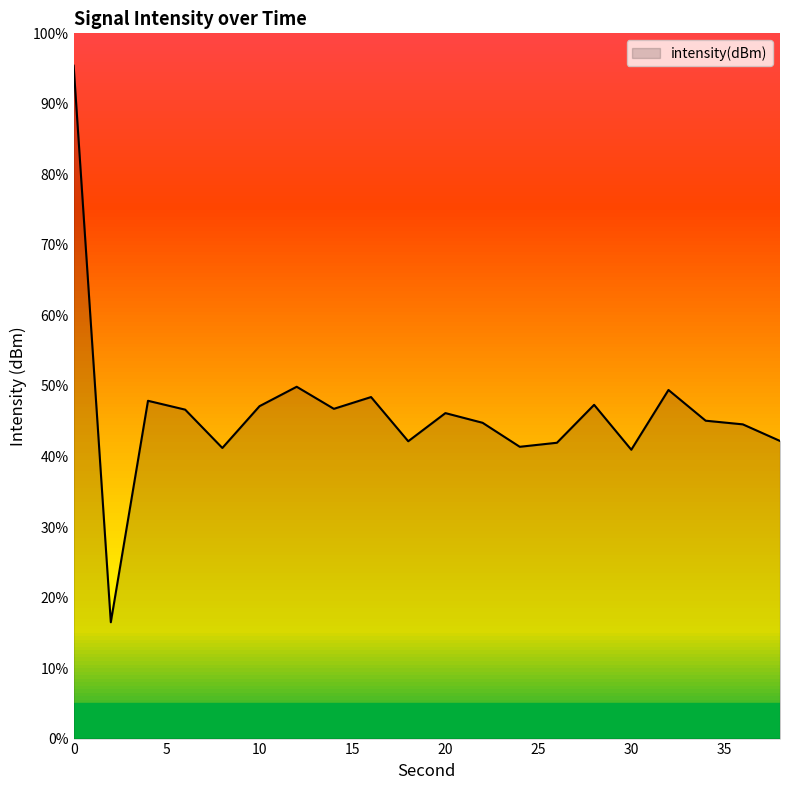

What is the change in value from 18 to 22?

+0.2